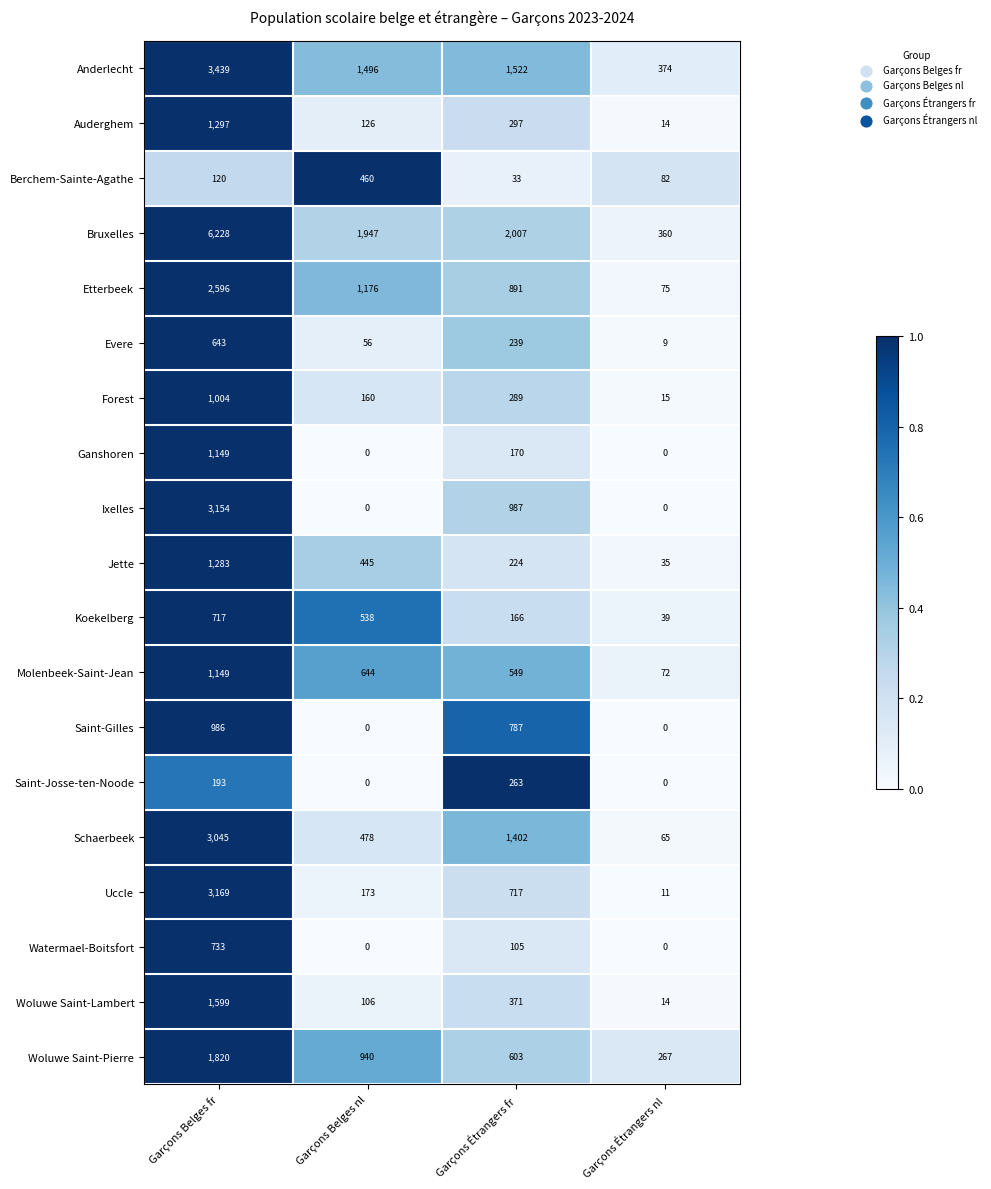

What is the difference between the maximum and minimum values in the Woluwe Saint-Pierre series?

1553